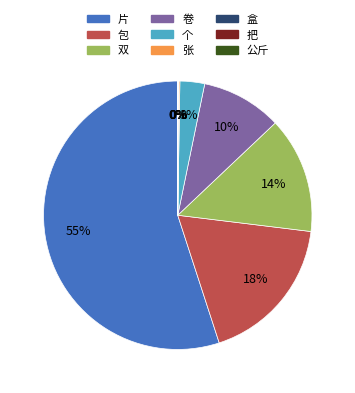

Does 双 represent more than half of the total?

No